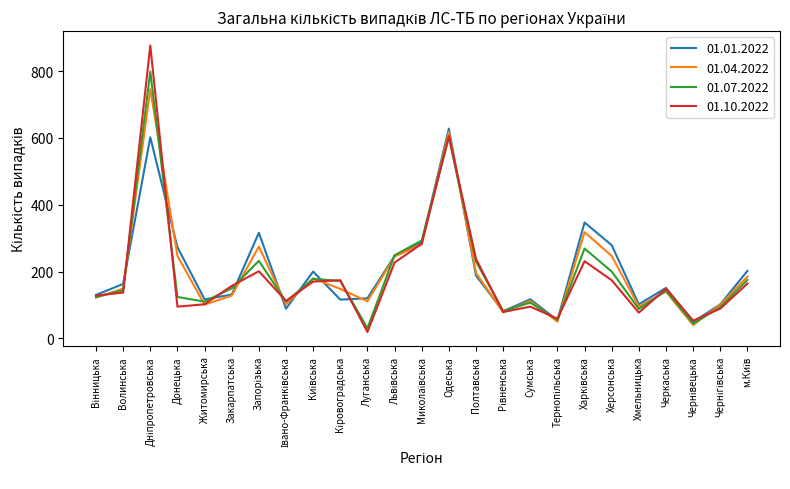

The 01.04.2022 series shows 95 at Хмельницька. True or false?

True